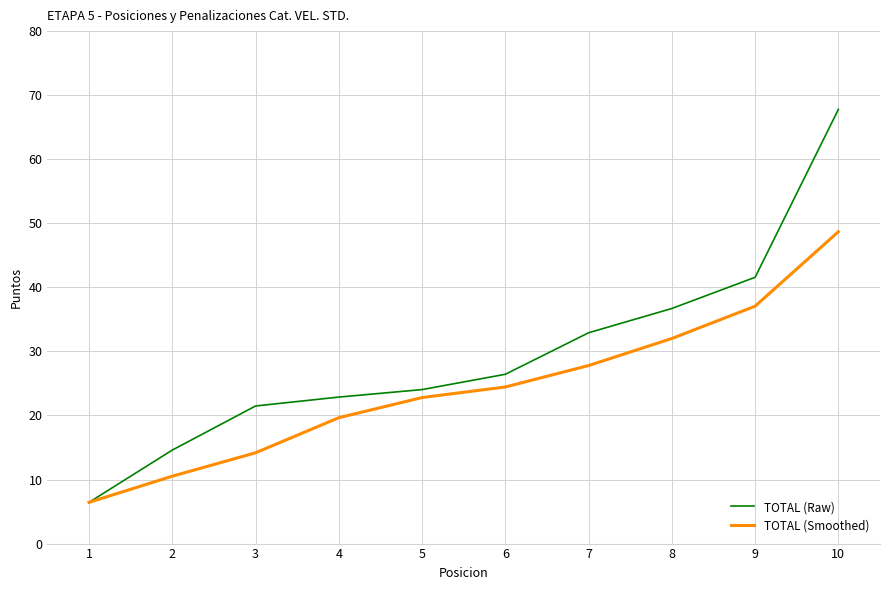

List the series in order of their overall mean, highest first.

TOTAL (Raw), TOTAL (Smoothed)